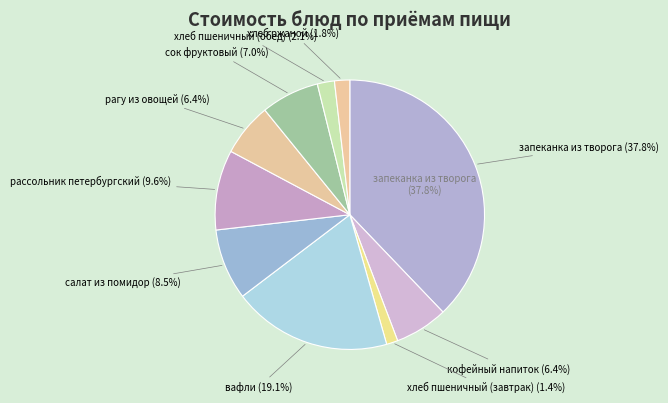

How much of the chart is everything except салат из помидор?

91.5%